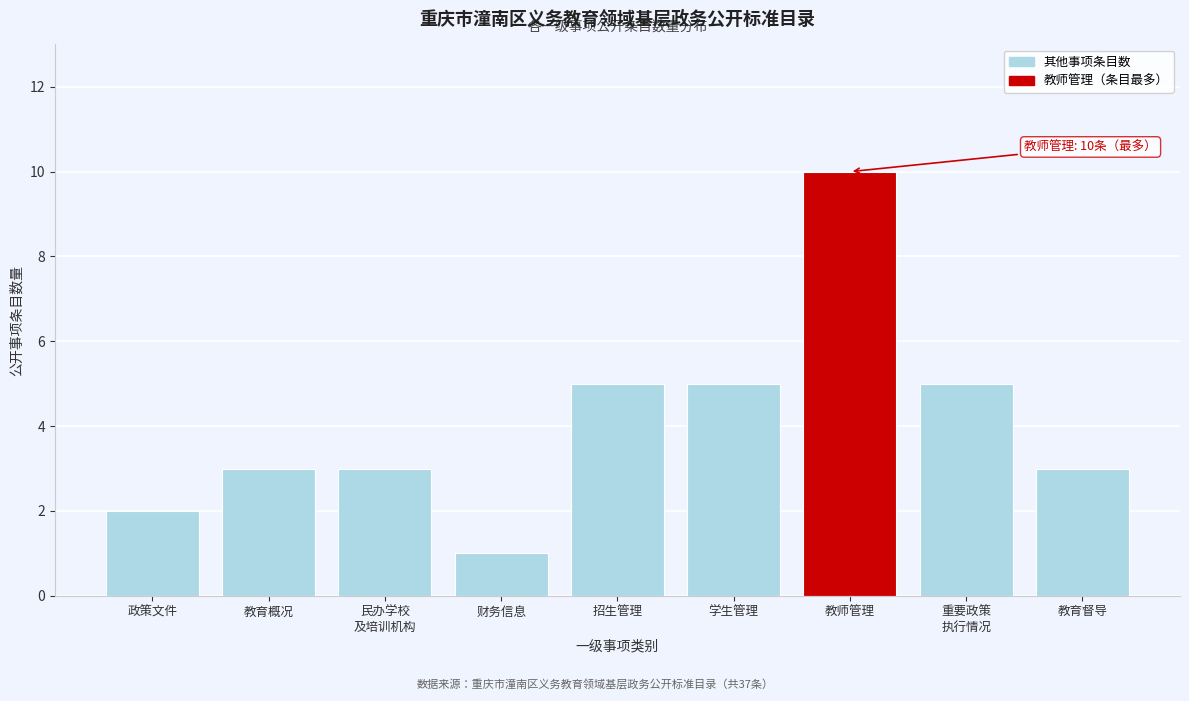

Reading left to right, list all the values displayed in this chart.

2	3	3	1	5	5	10	5	3